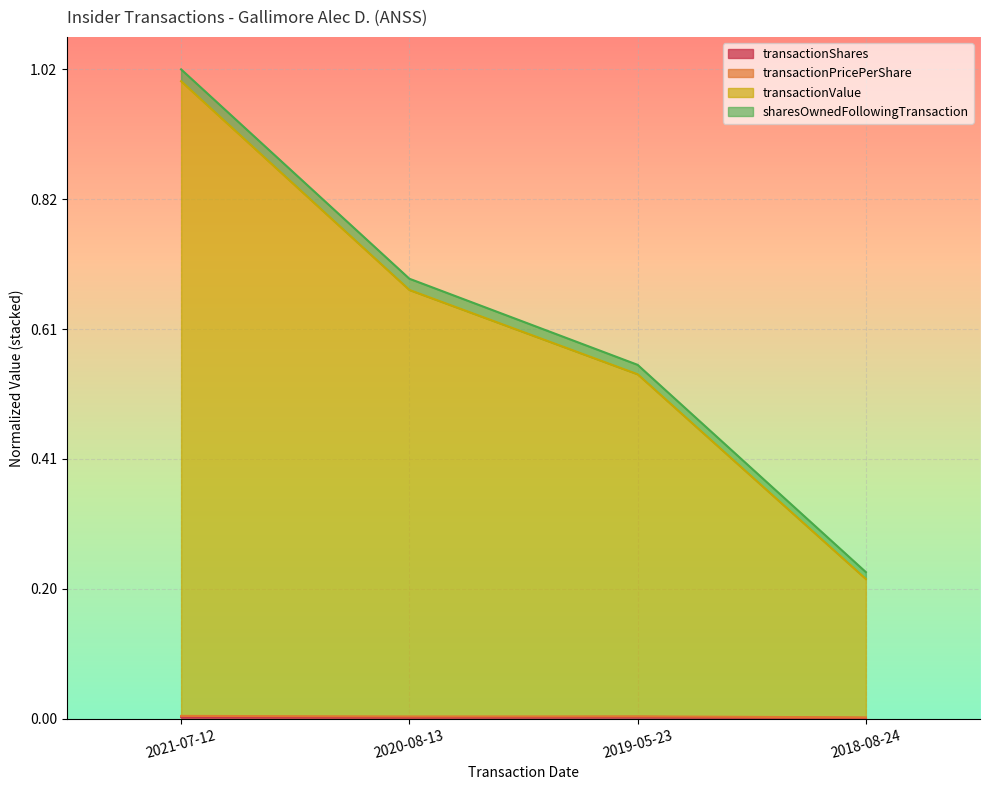

What is the approximate value of transactionValue at 2018-08-24?

0.2